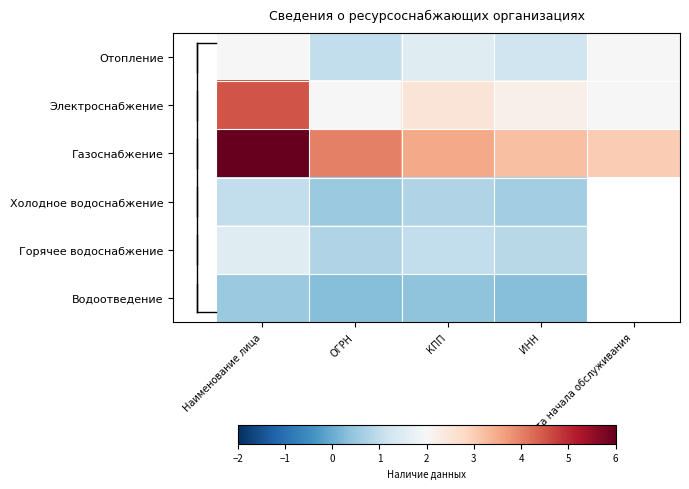

Rank the series at ИНН from lowest to highest value.

Водоотведение, Холодное водоснабжение, Горячее водоснабжение, Отопление, Электроснабжение, Газоснабжение